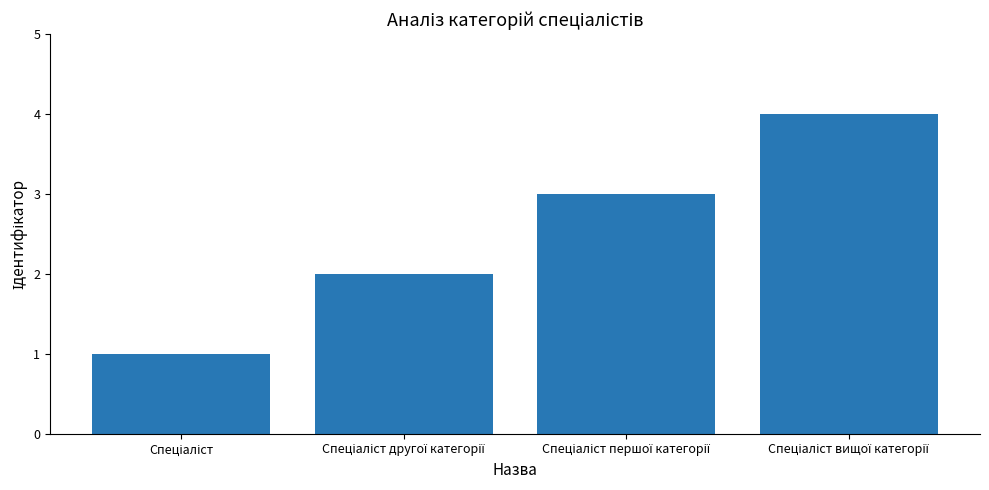

What is the maximum value shown in the chart?

4